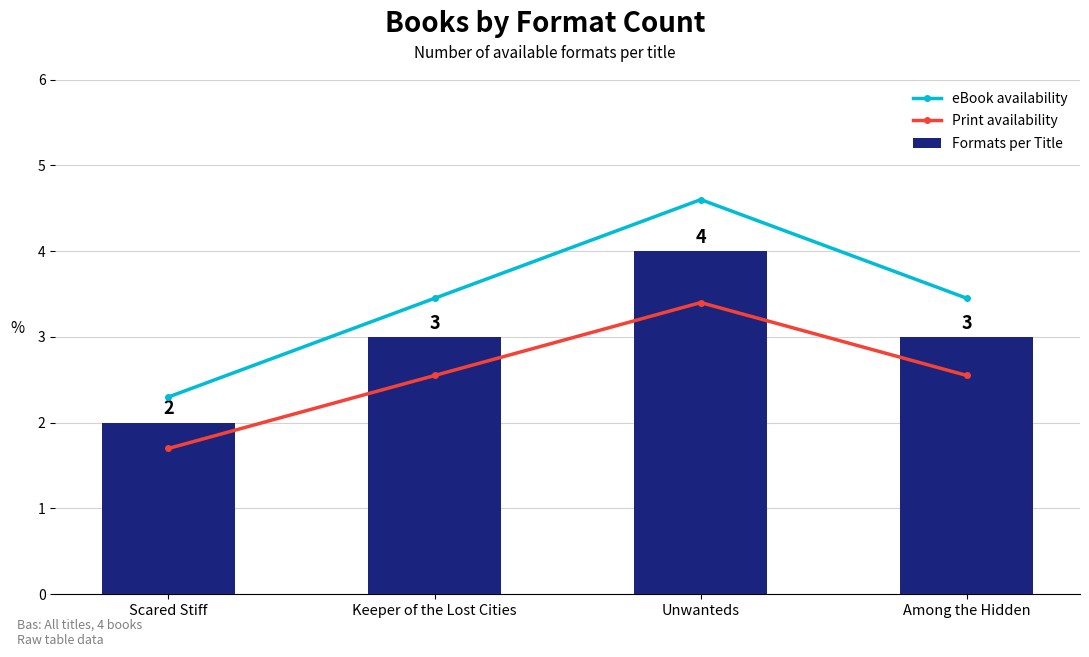

What is the average value of the Print availability series?

2.5